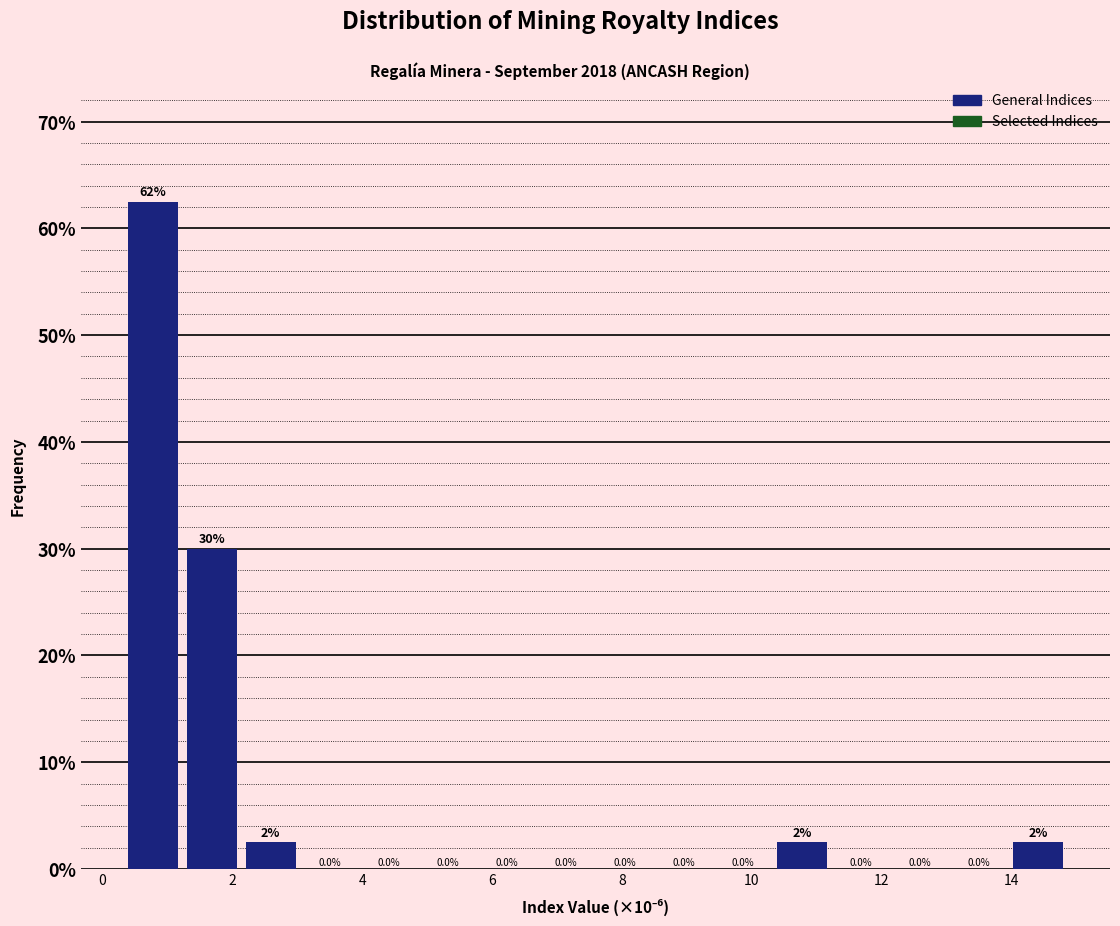

Over which range of the x-axis is the bar tallest?

0.4 to 1.2